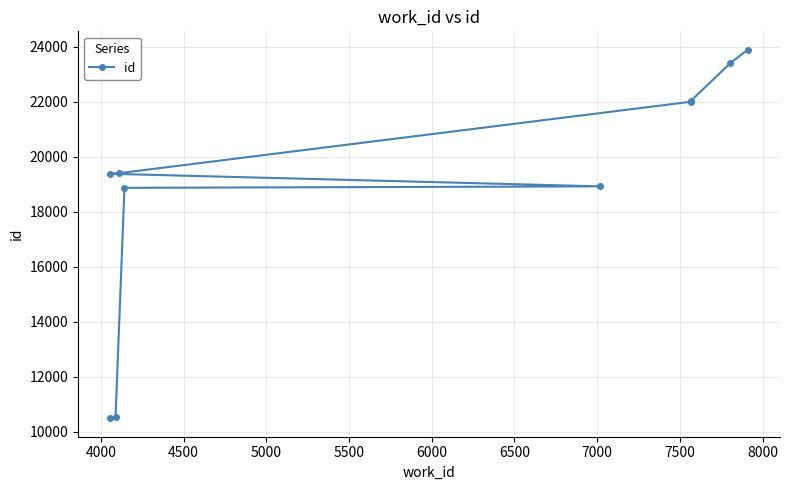

Is it true that the value at 4000 is 16370?

False